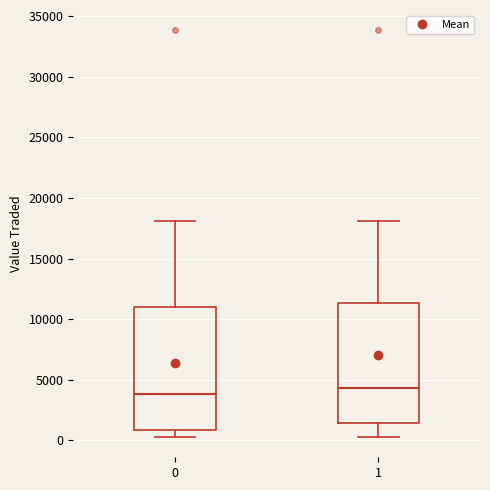

Which box has the lowest median line?

0